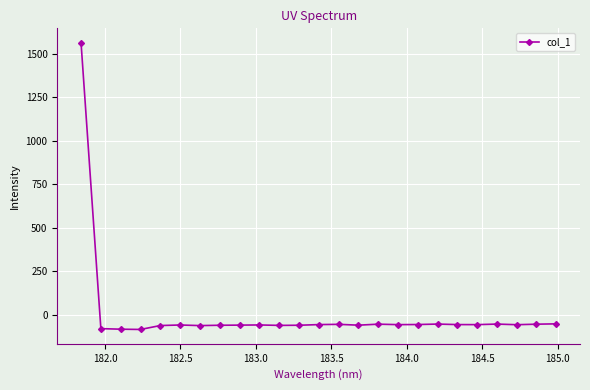

What is the difference between the maximum and minimum values?

1651.2